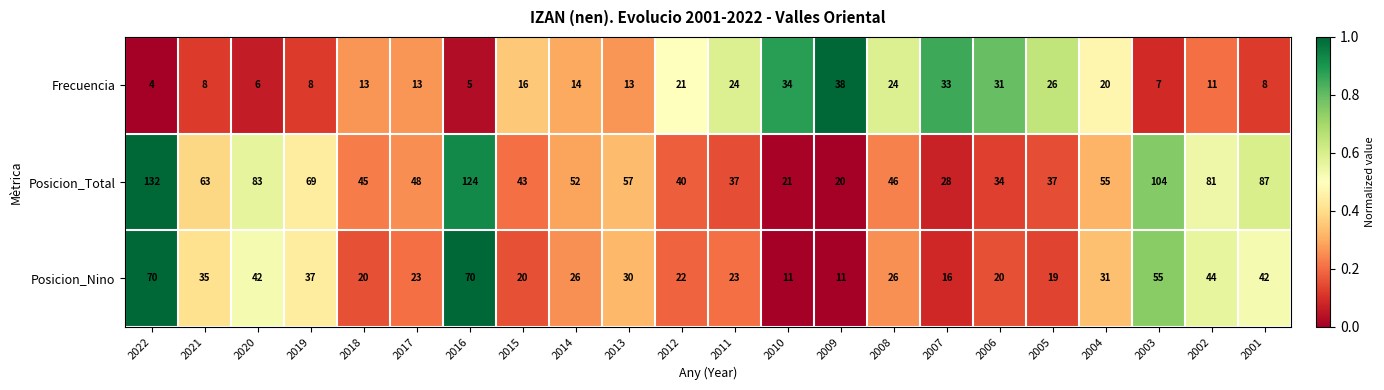

What is the average value of the Frecuencia series?

17